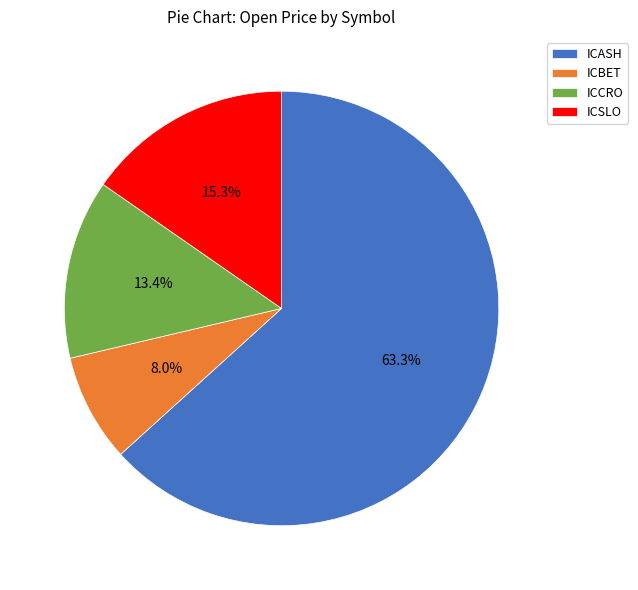

Between ICSLO and ICCRO, which is larger?

ICSLO